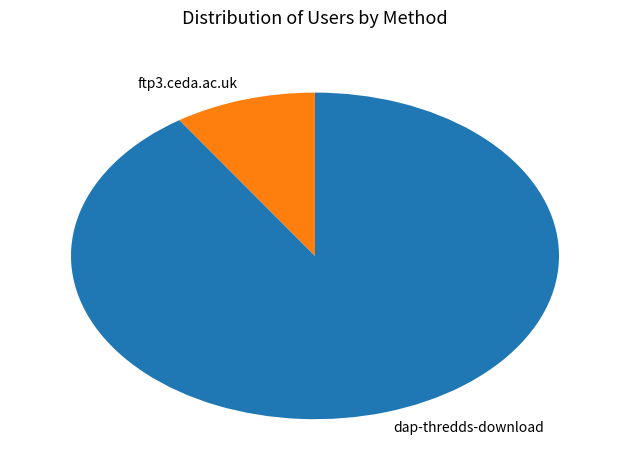

Between ftp3.ceda.ac.uk and dap-thredds-download, which is larger?

dap-thredds-download